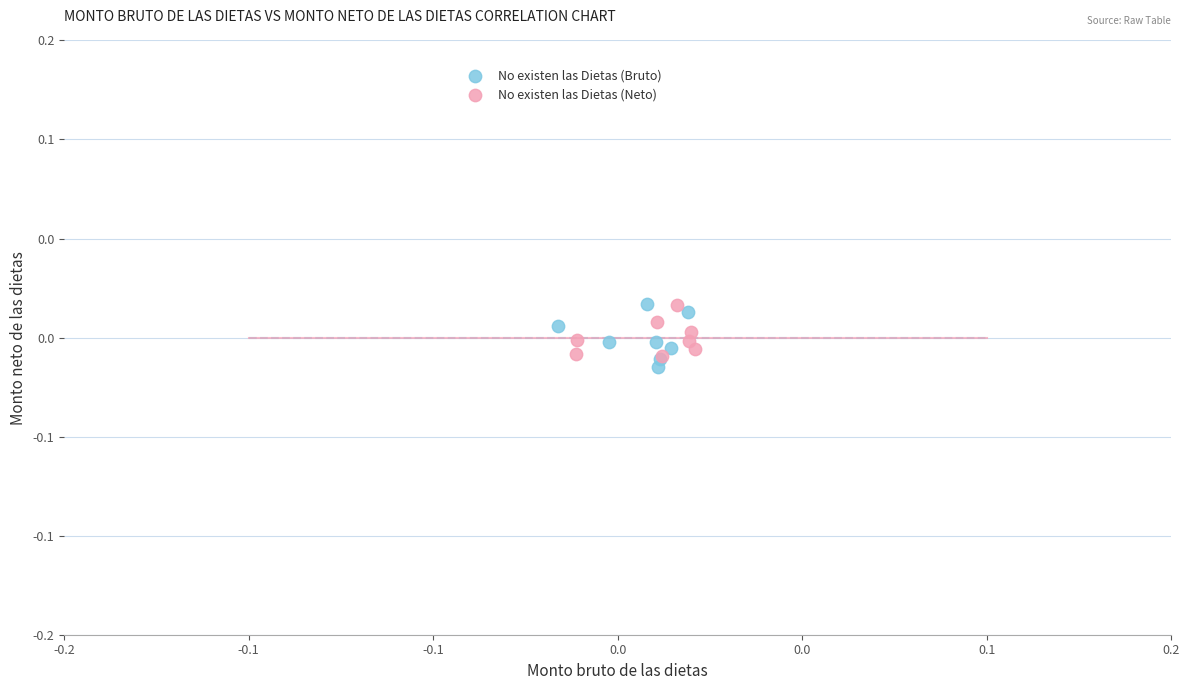

Which series has the largest Y range (max minus min)?

No existen las Dietas (Bruto)